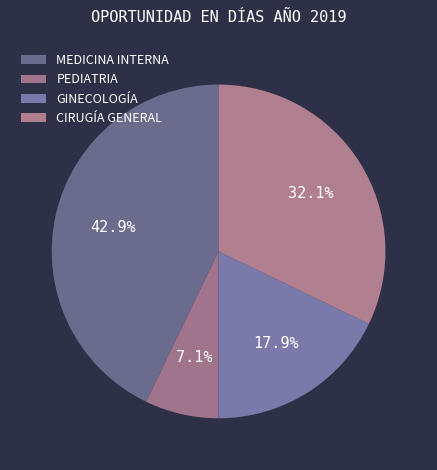

The GINECOLOGÍA slice represents 18% of the pie. True or false?

True